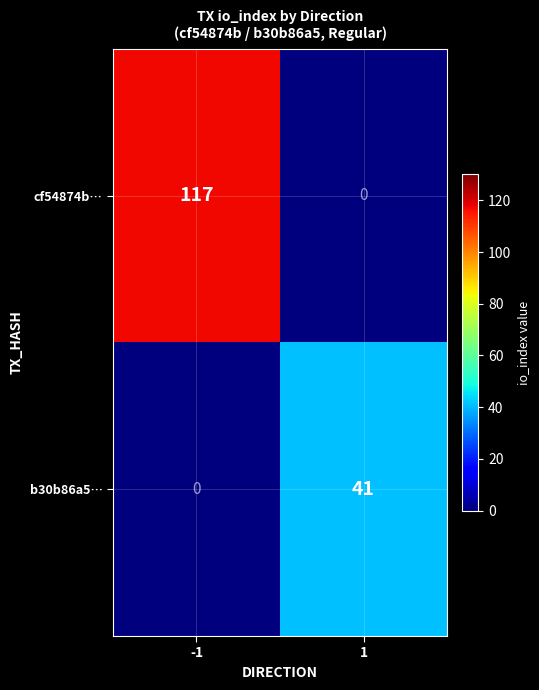

What is the maximum value shown in the chart?

117